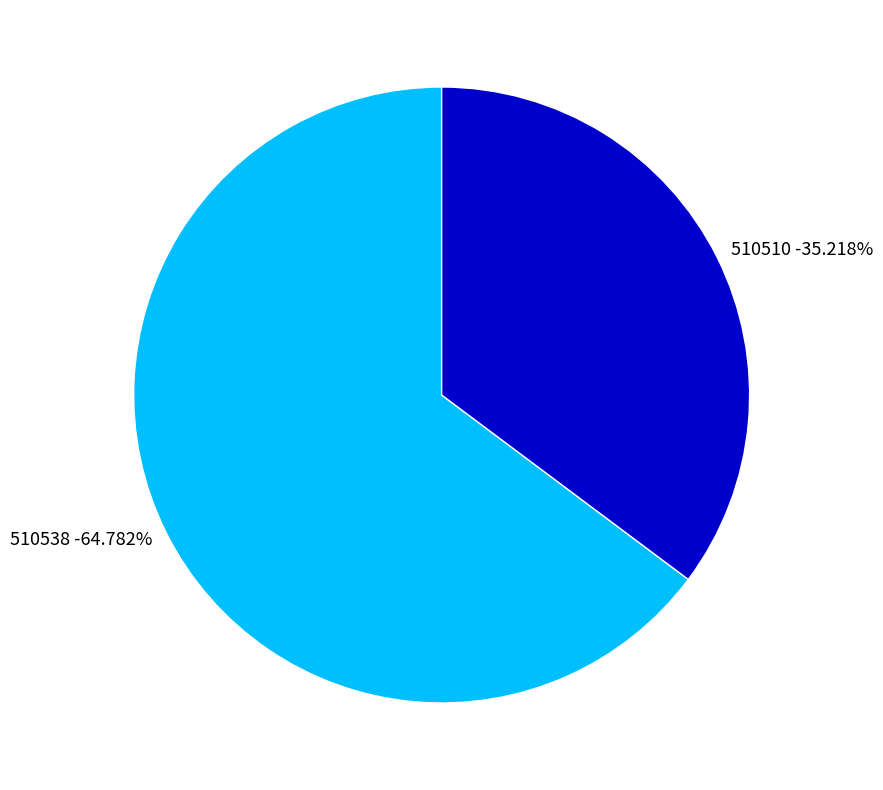

True or false: 510510 accounts for 49% of the total.

False